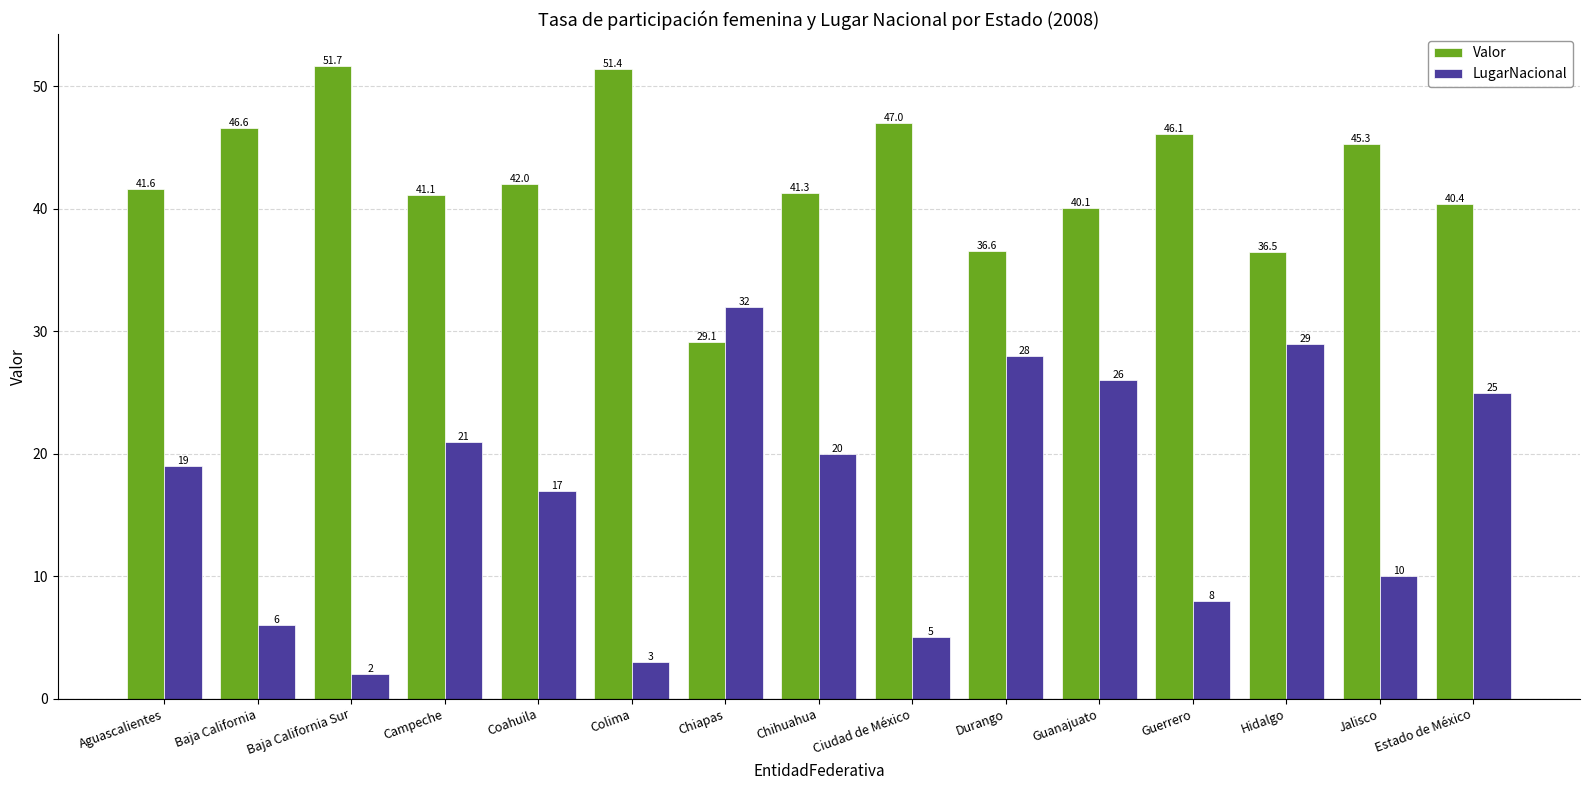

What is the difference between the maximum and minimum values in the Valor series?

22.6